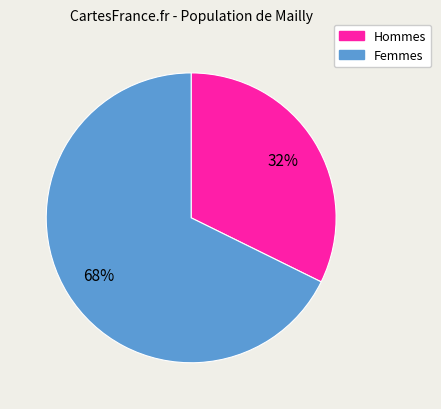

Is there a majority slice in this chart?

Yes